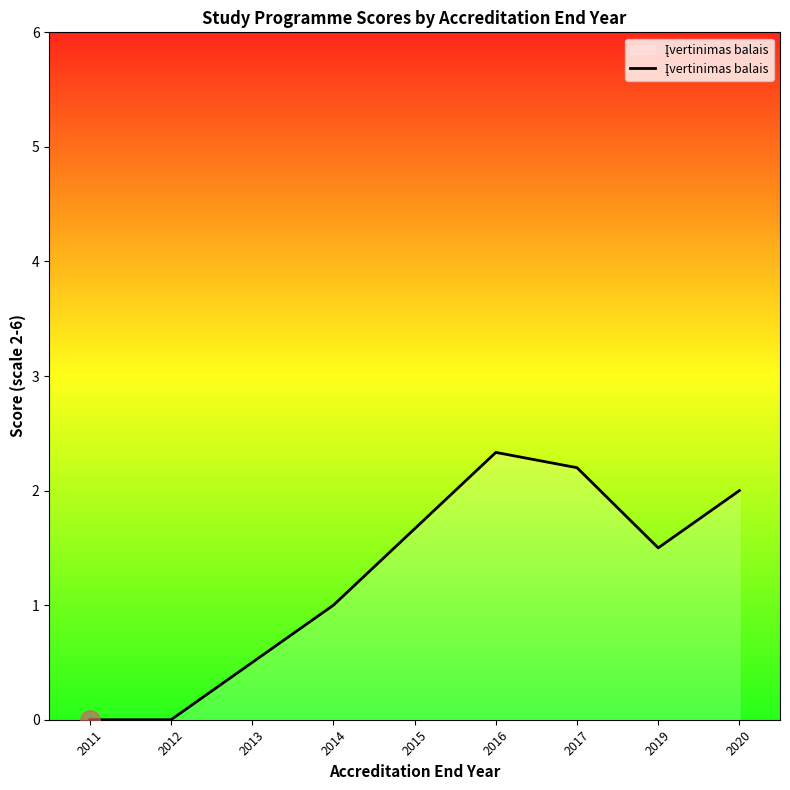

What is the sum of all values?

11.2